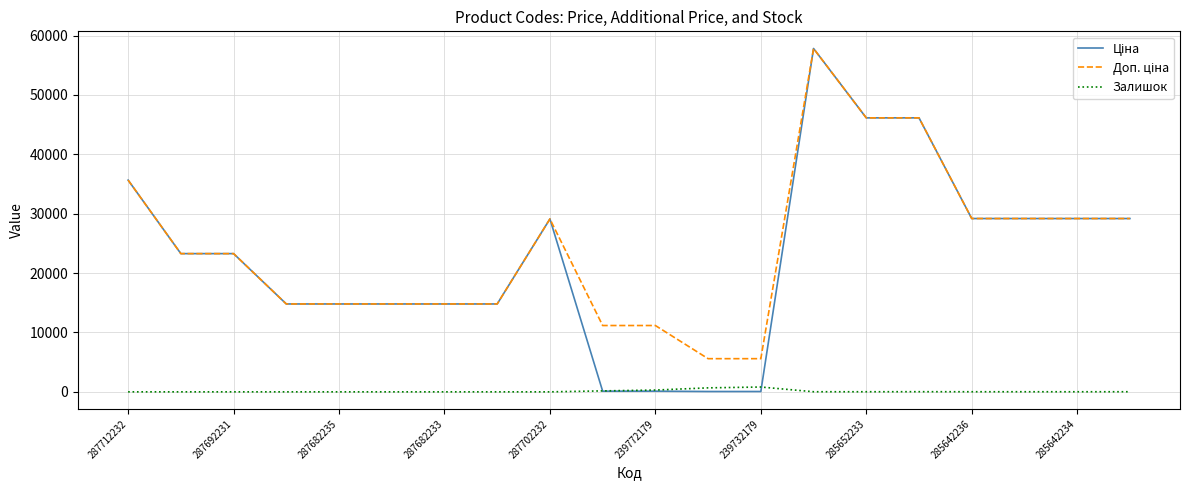

What is the maximum value shown in the chart?

57826.2